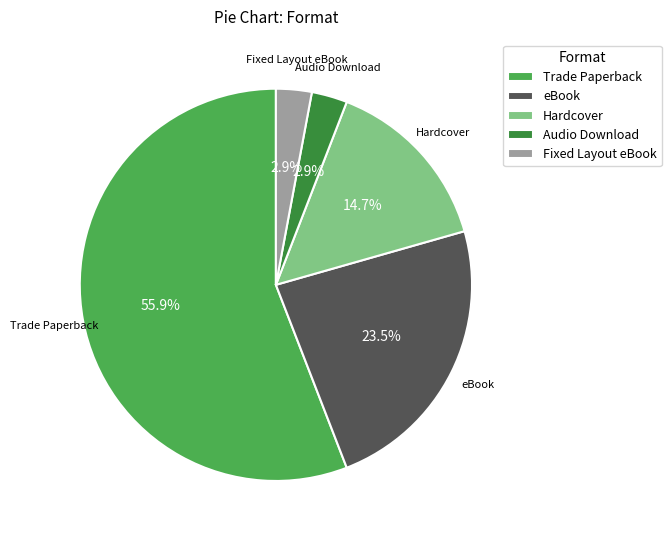

What percentage do Hardcover and Audio Download together represent?

17.6%